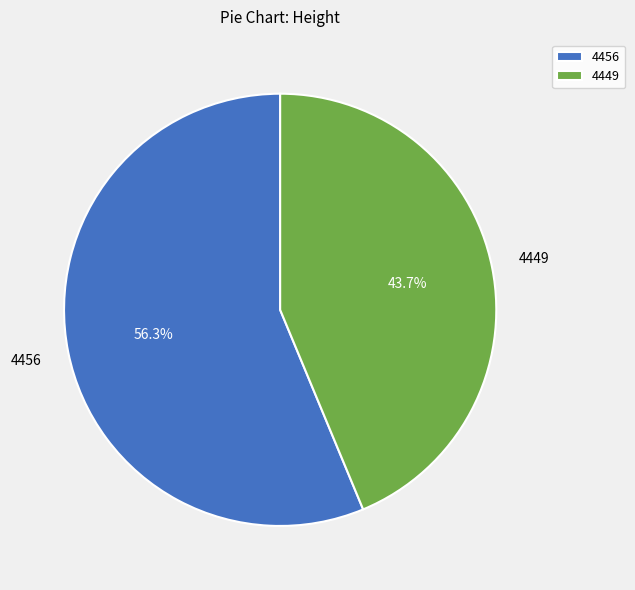

Approximately how many times larger is the value at 4449 compared to 4456?

0.8